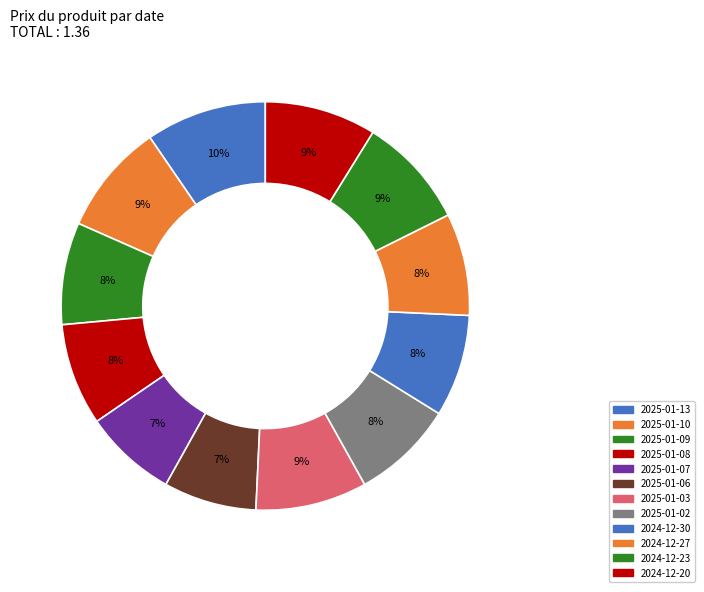

To the nearest percent, what portion does 2025-01-09 represent?

8%